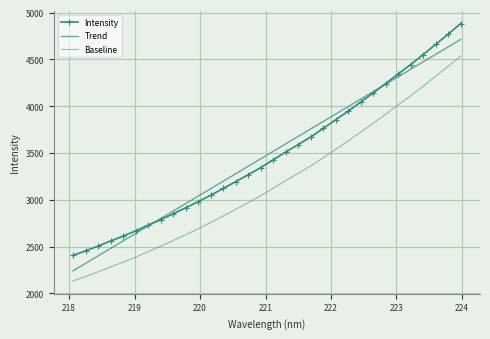

True or false: Baseline and Intensity intersect in this chart.

False